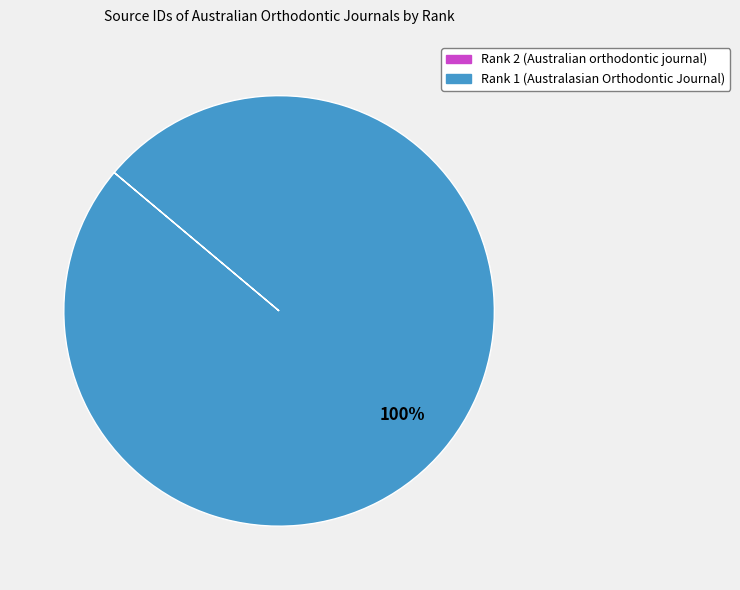

What is the largest slice in the pie chart?

Rank 1 (Australasian Orthodontic Journal)